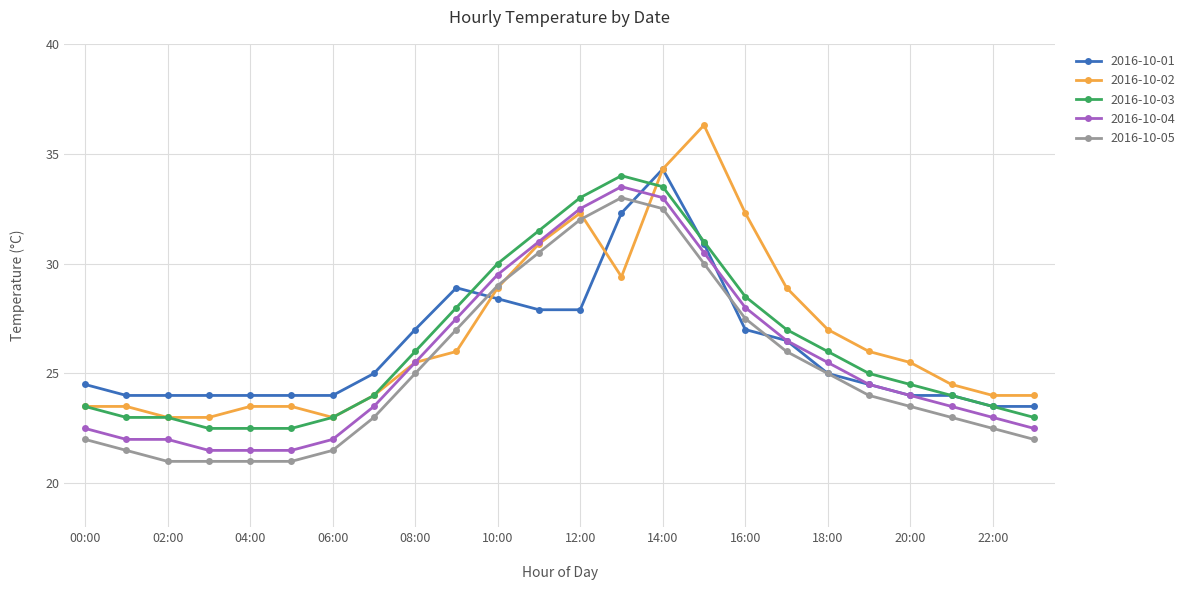

Which series has the largest total across all categories?

2016-10-02